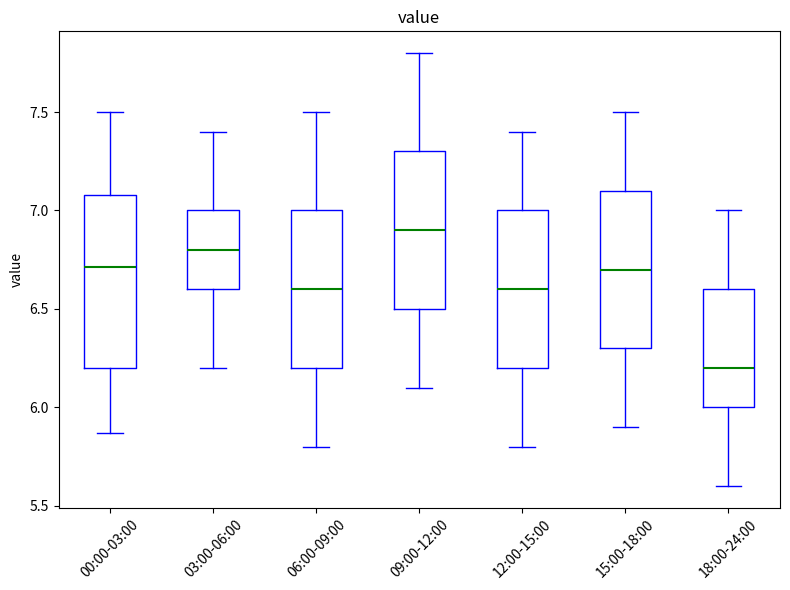

Which box is the tallest, from its lower edge to its upper edge?

00:00-03:00